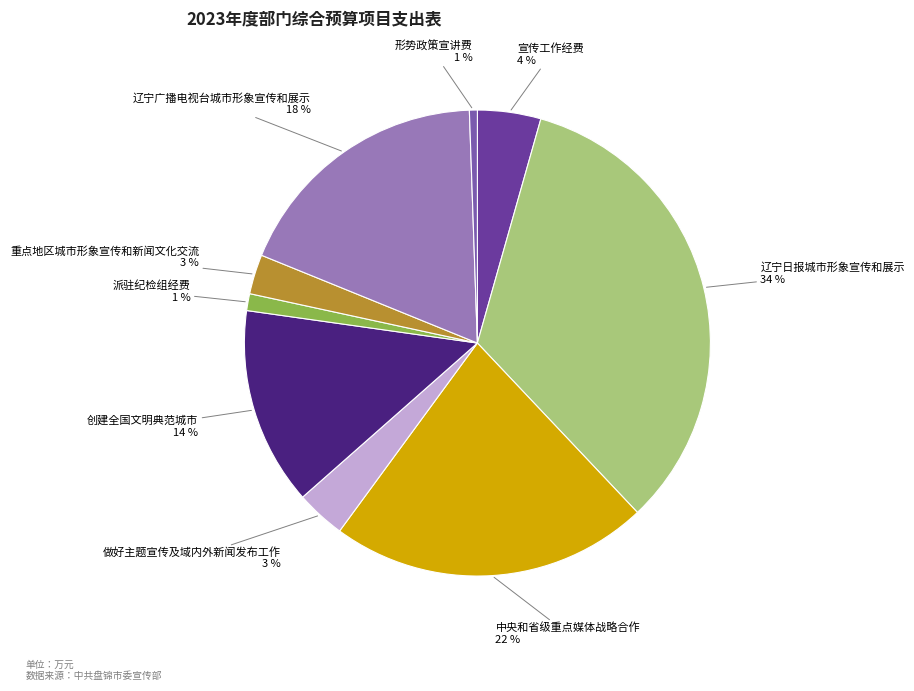

Between 重点地区城市形象宣传和新闻文化交流 and 辽宁广播电视台城市形象宣传和展示, which is larger?

辽宁广播电视台城市形象宣传和展示